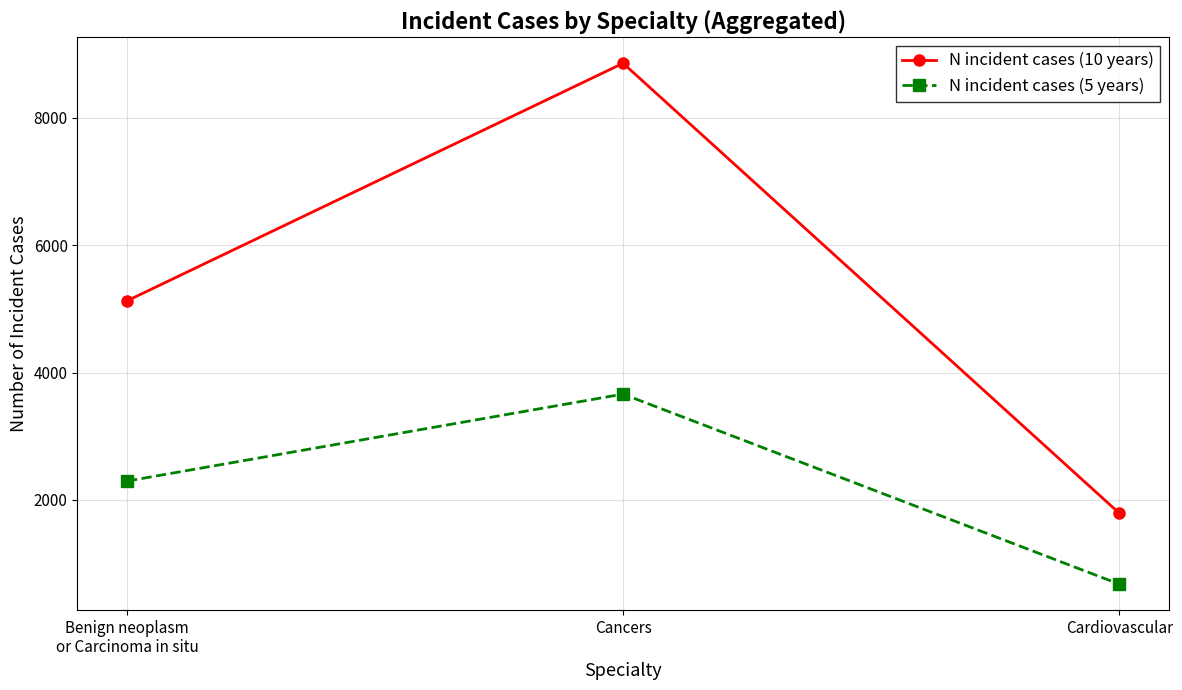

What is the value of the N incident cases (5 years) point at the 3rd from the left?

676